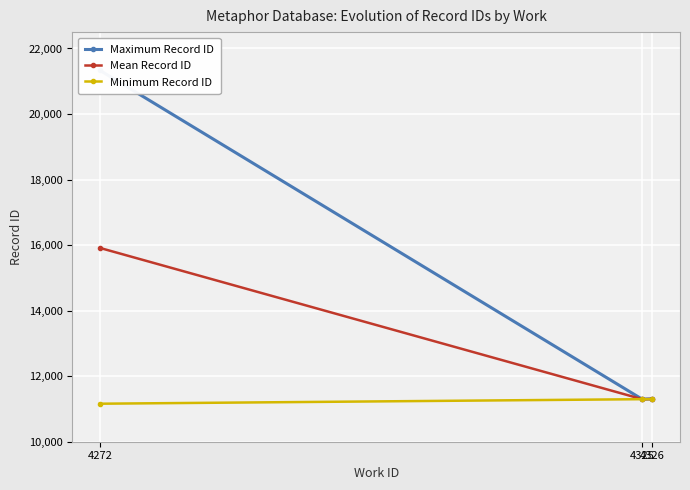

What is the spread (max minus min) of values at 4326?

10